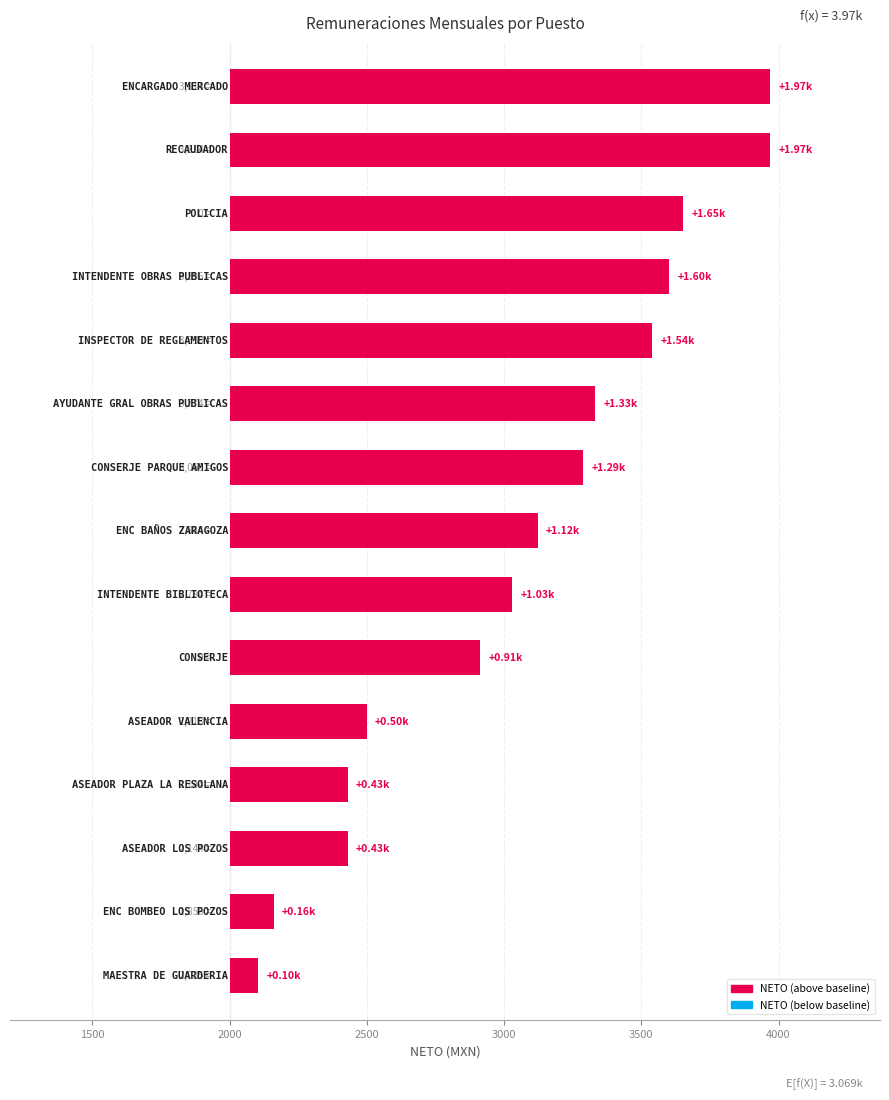

How many distinct data groups are displayed?

1